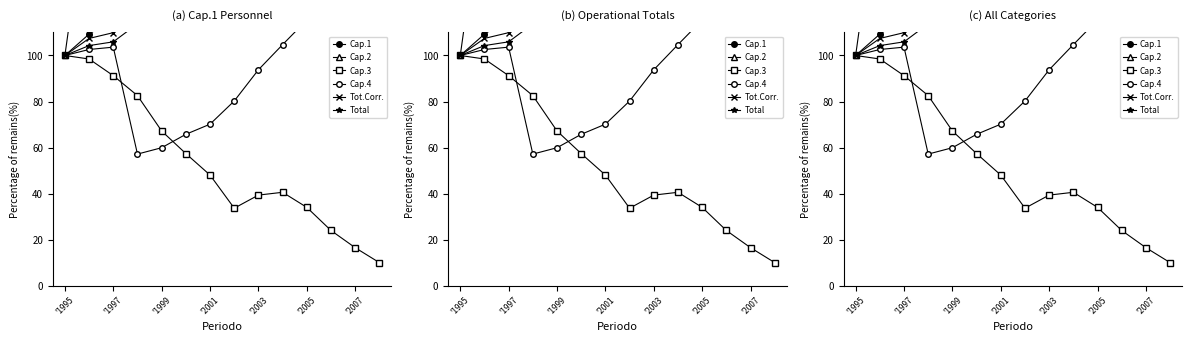

What is the average value of the Tot.Corr. series?

157.0